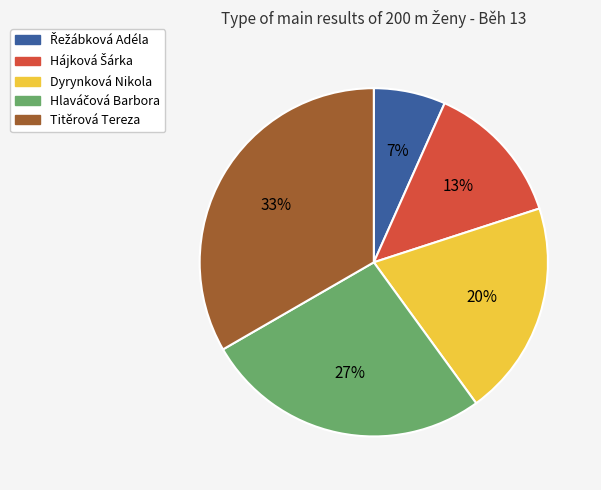

To the nearest percent, what is the average slice percentage?

20%